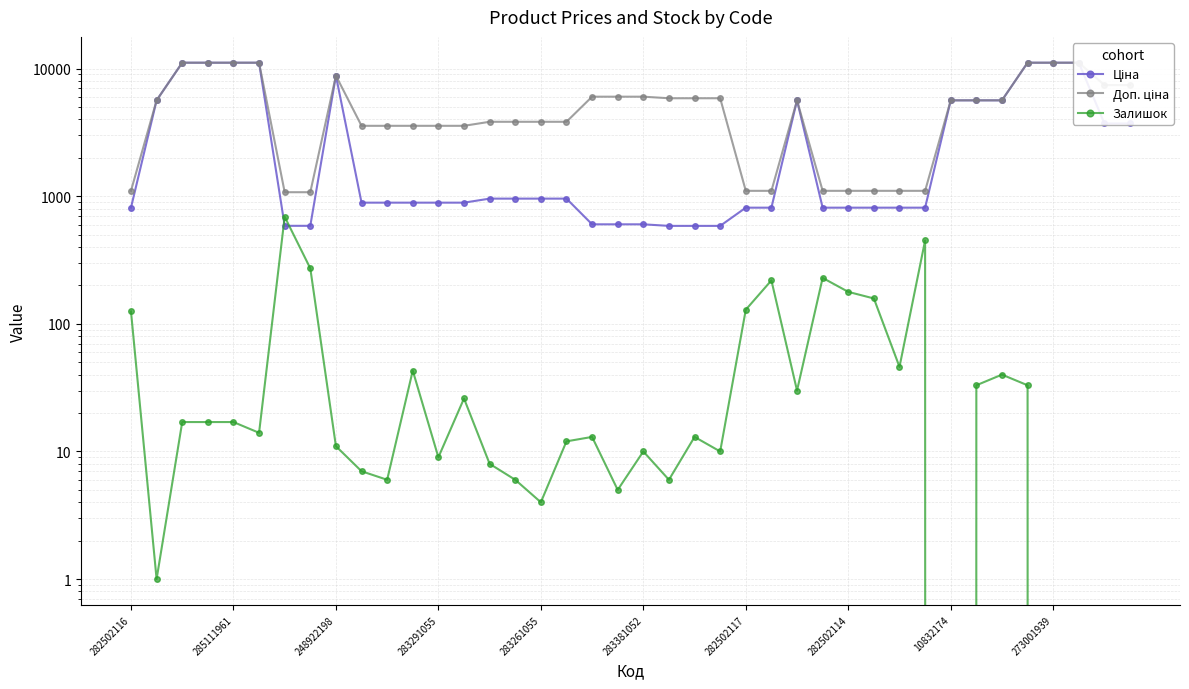

True or false: Доп. ціна has a value of 11113.6 at 273001939.

True